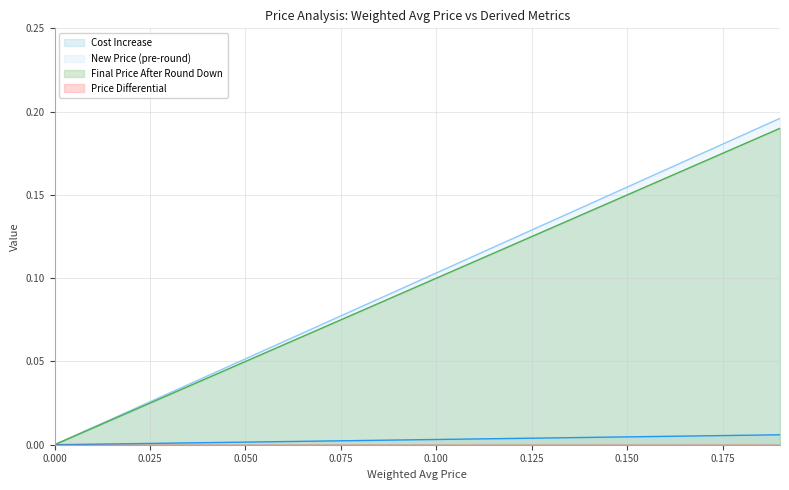

True or false: Final Price After Round Down and New Price (pre-round) intersect in this chart.

False